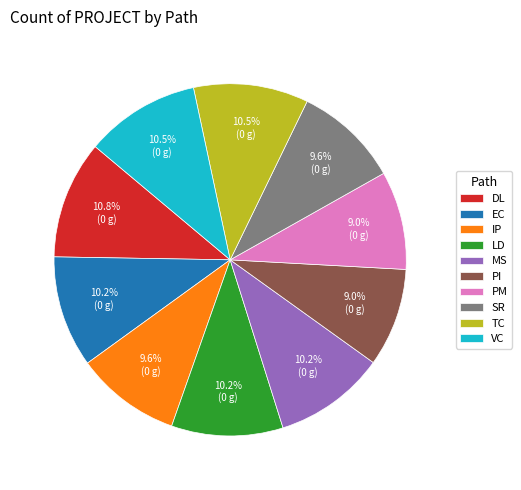

Which has a higher value, SR or LD?

LD